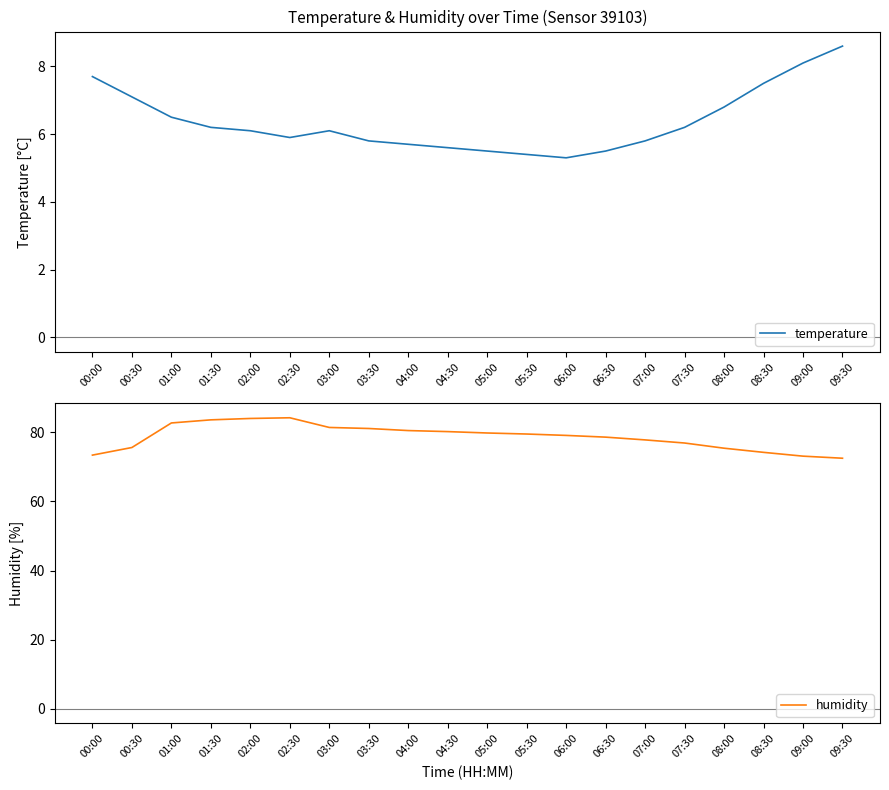

Reading left to right, transcribe all the data shown in this chart.

temperature: 7.7	7.1	6.5	6.2	6.1	5.9	6.1	5.8	5.7	5.6	5.5	5.4	5.3	5.5	5.8	6.2	6.8	7.5	8.1	8.6
humidity: 73.4	75.6	82.7	83.6	84.0	84.2	81.4	81.1	80.5	80.2	79.8	79.5	79.1	78.6	77.8	76.9	75.4	74.2	73.1	72.5